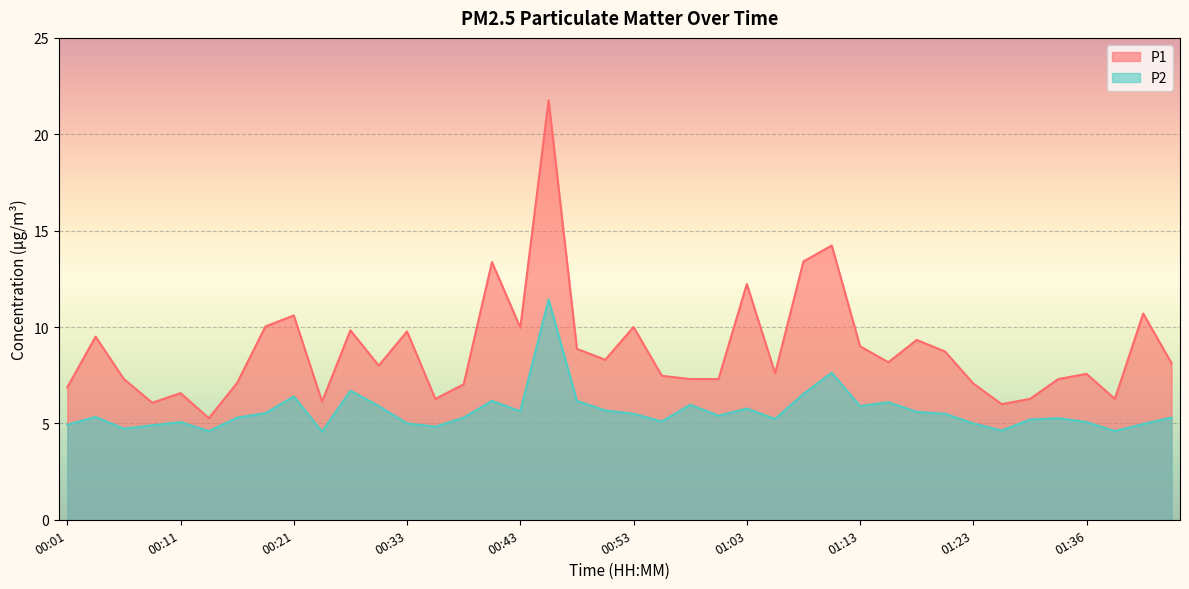

What is the sum of the P1 values at 00:28 and 01:21?

18.6